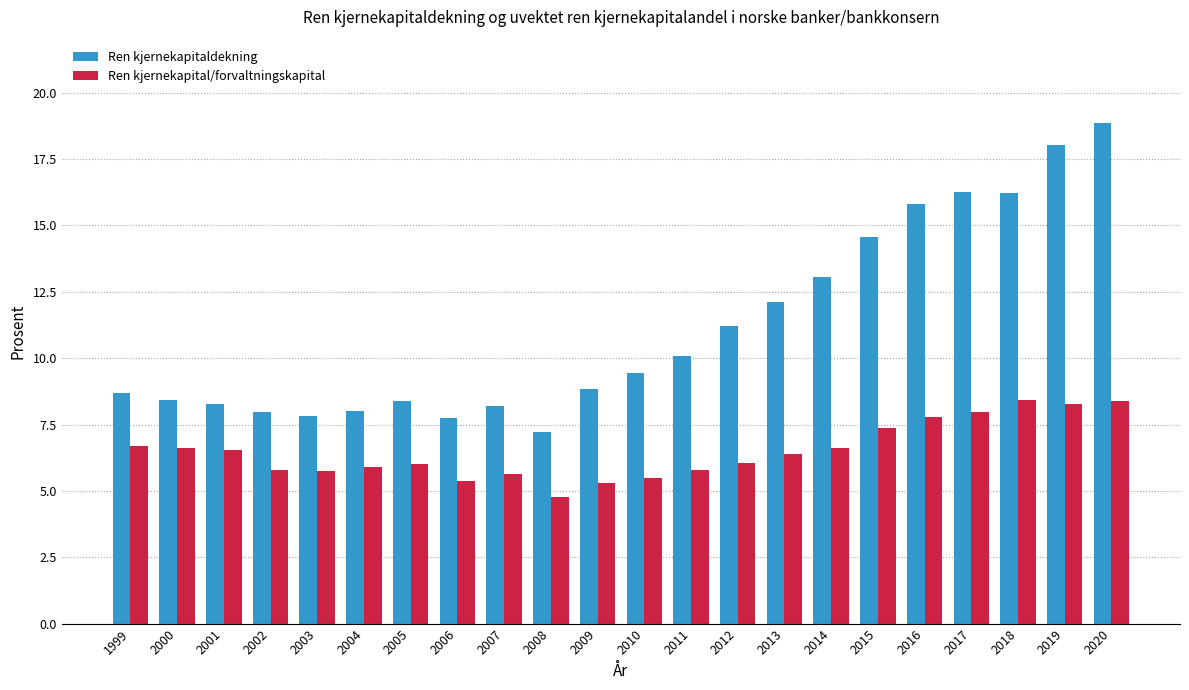

How many data points in Ren kjernekapitaldekning are above 9?

11